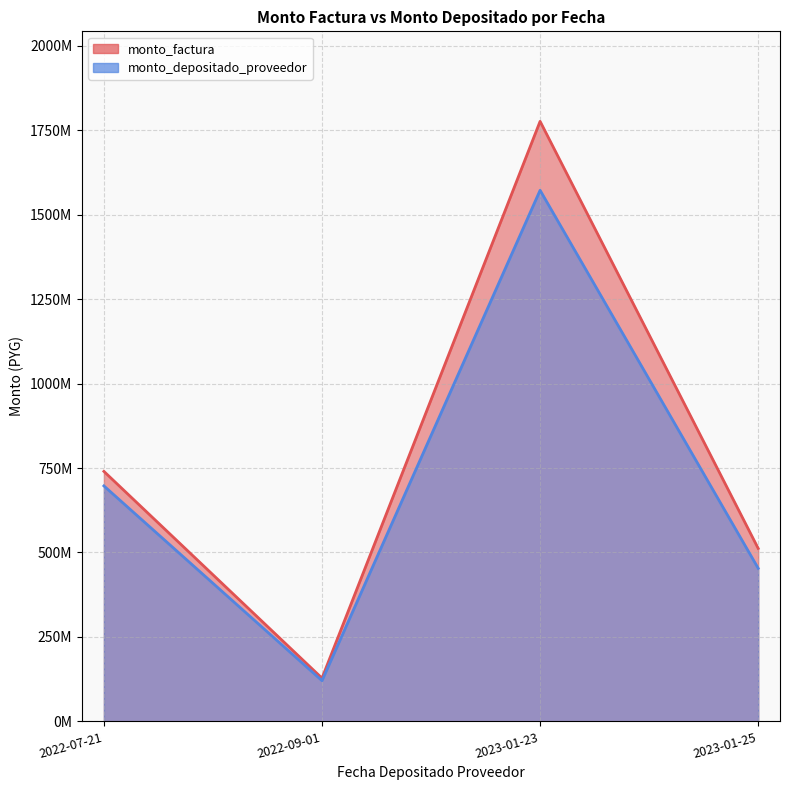

What is the difference between the second highest and second lowest values in the monto_factura series?

228000000